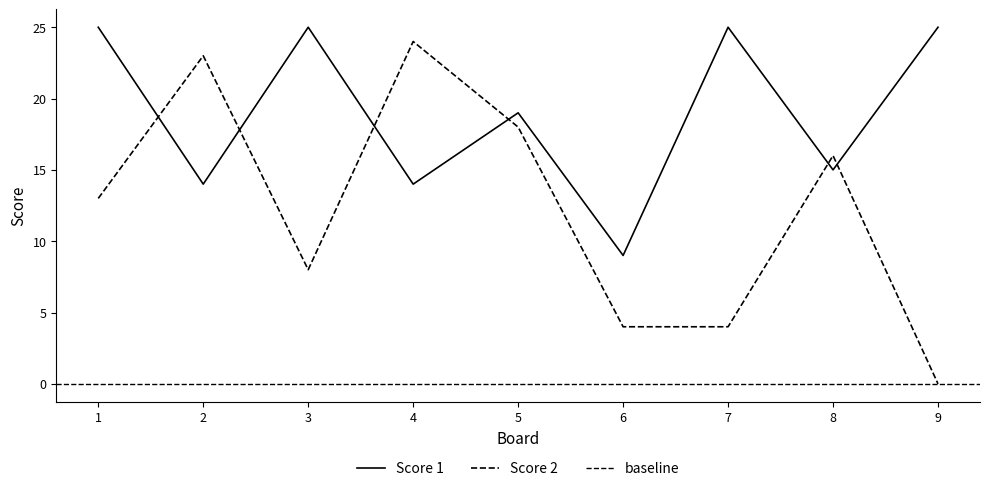

What is the value of the Score 2 point at the 2nd from the left?

23